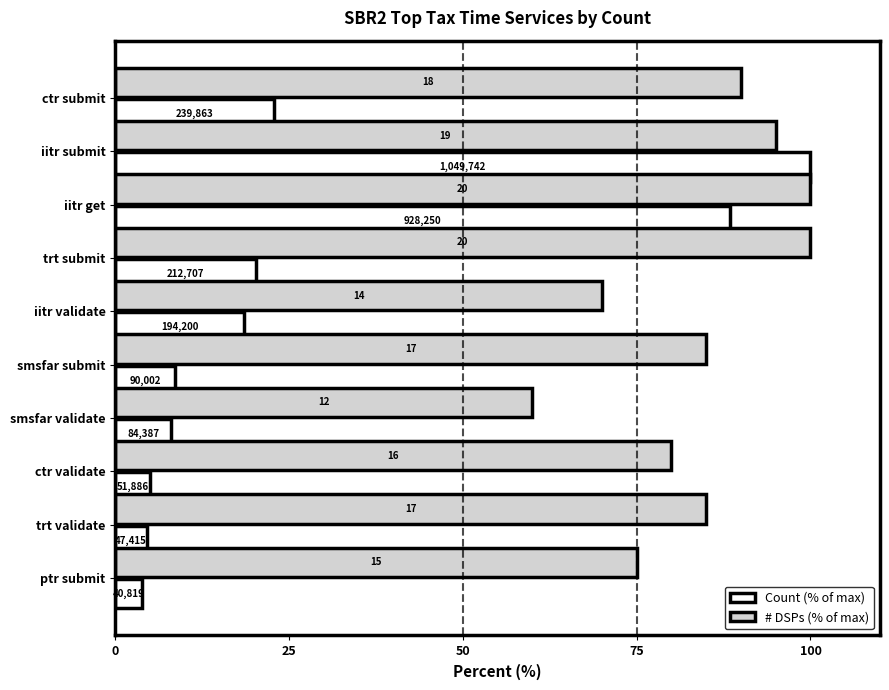

What is the average value of the Count (% of max) series?

28.0